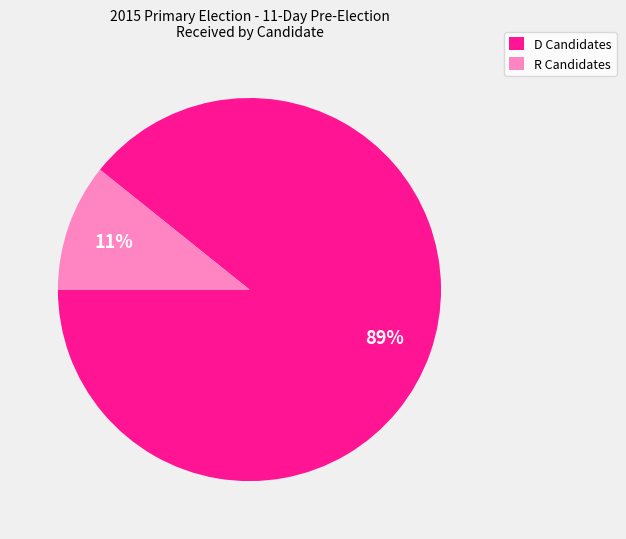

How many slices are in this pie chart?

2